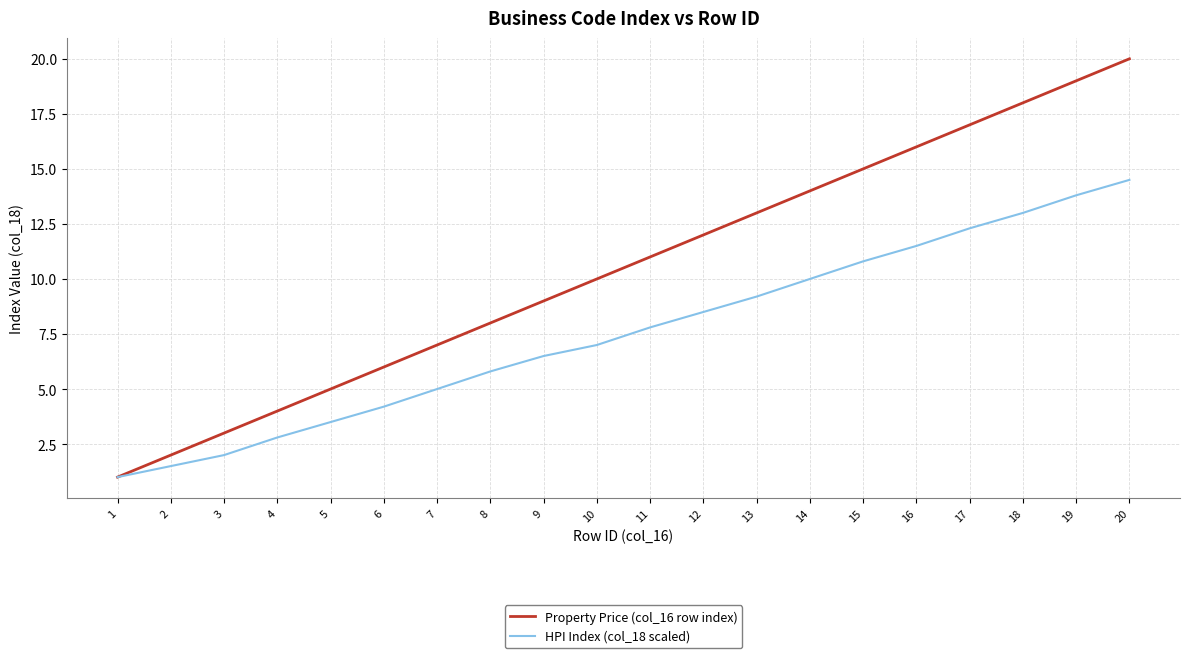

At 12, list the series in order from smallest to largest.

HPI Index (col_18 scaled), Property Price (col_16 row index)